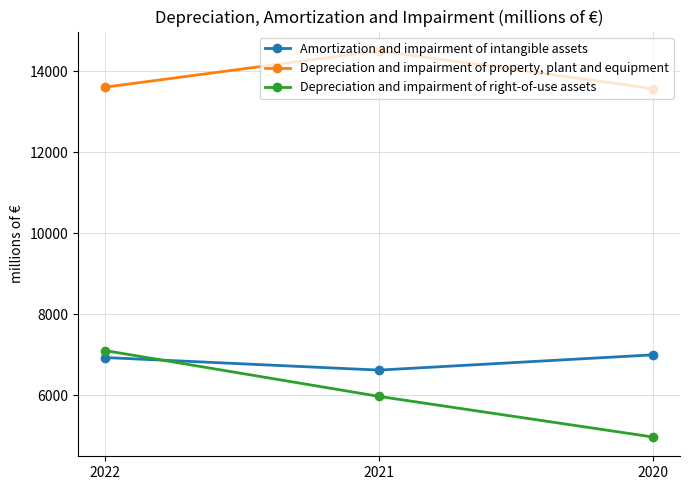

Count the Amortization and impairment of intangible assets values in the range 6621 to 6997.

3